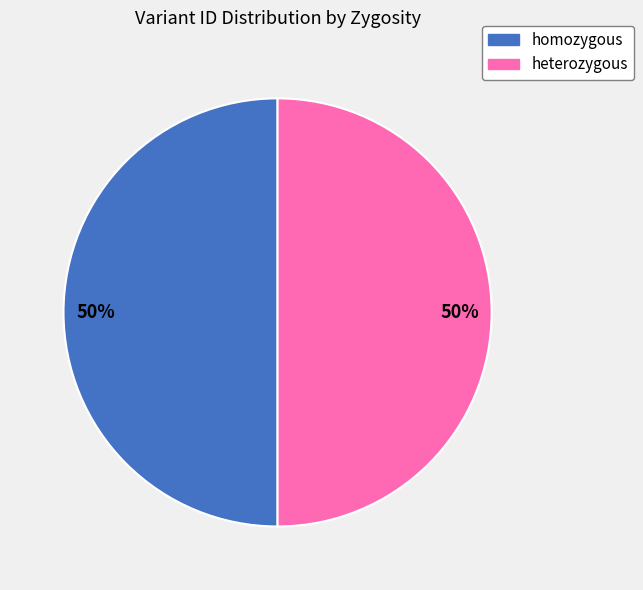

To the nearest percent, what is the average slice percentage?

50%